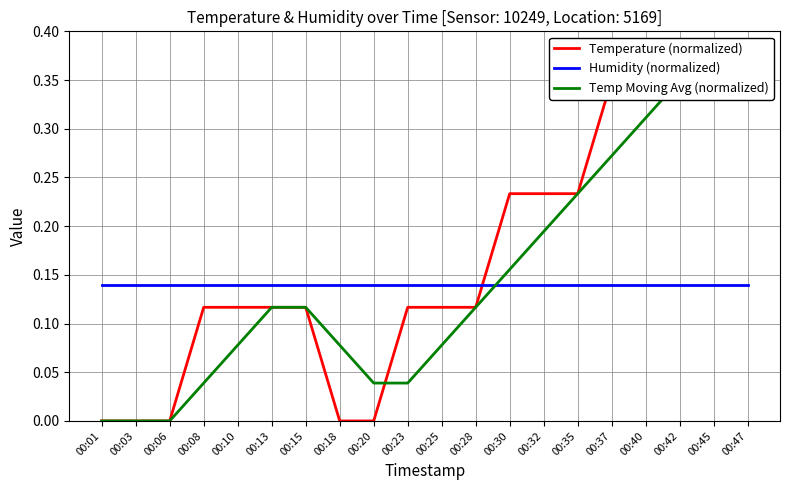

The value of Temp Moving Avg (normalized) at 00:47 is 0.6. True or false?

False